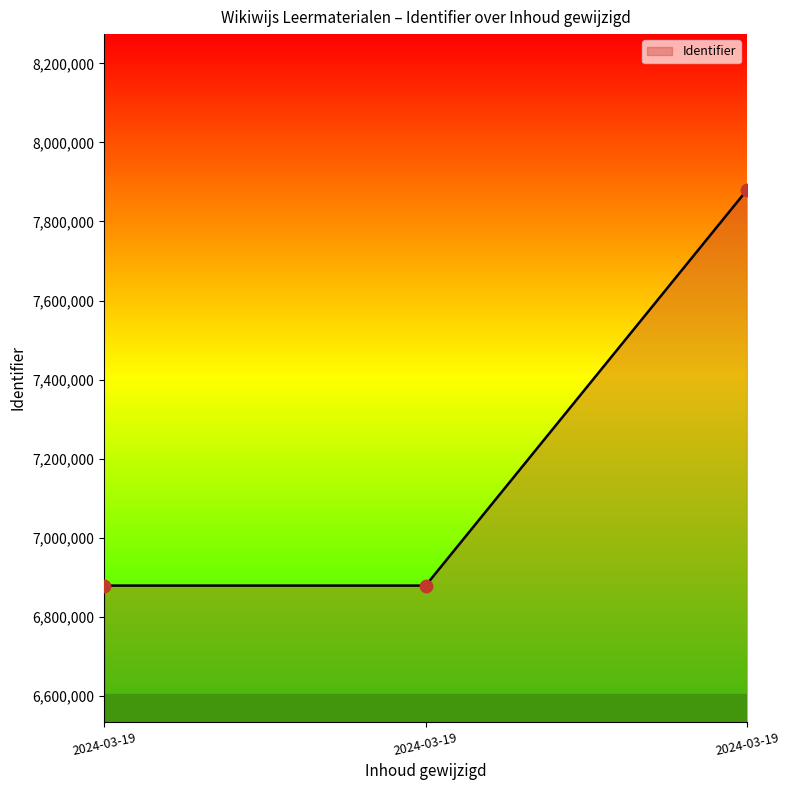

Between 2024-03-19 14:01:59 and 2024-03-19 13:02:59, which is larger?

2024-03-19 14:01:59